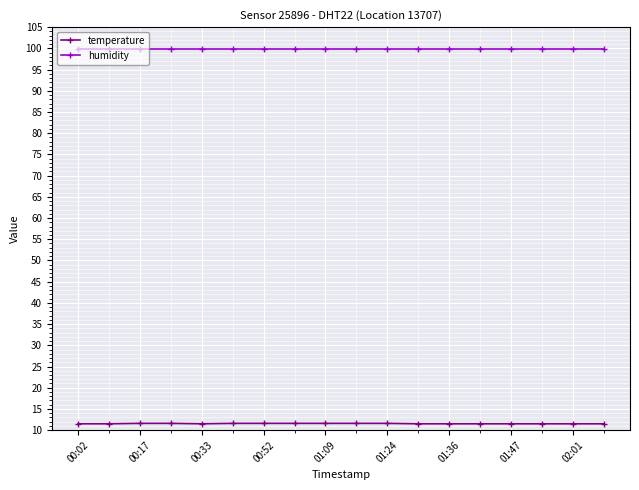

Does the chart display data point markers on the line(s)?

Yes